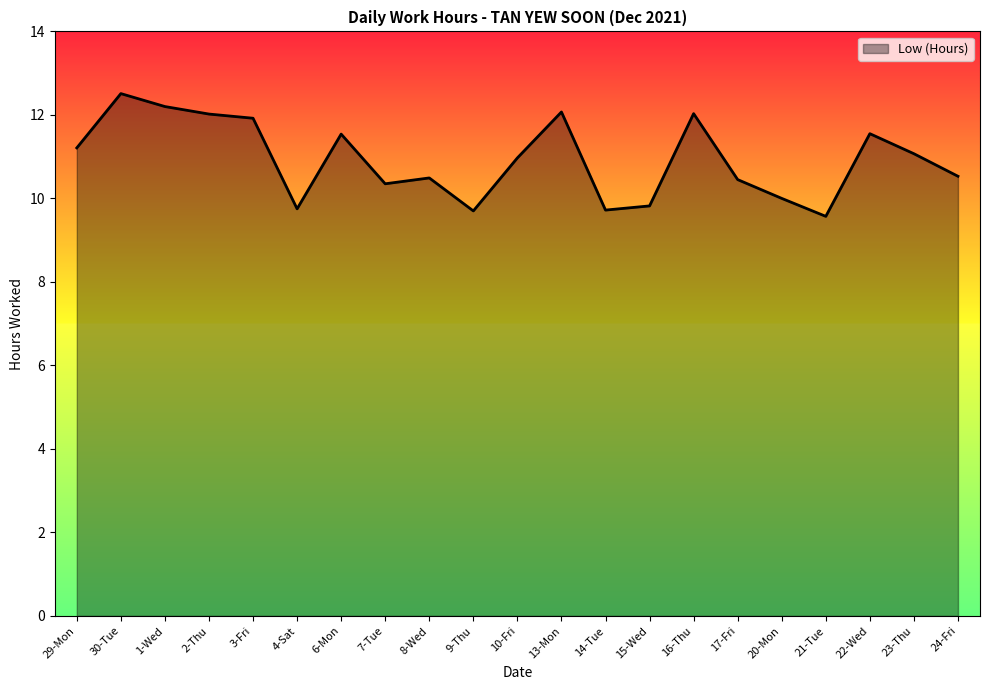

Does the chart display data point markers on the line(s)?

No